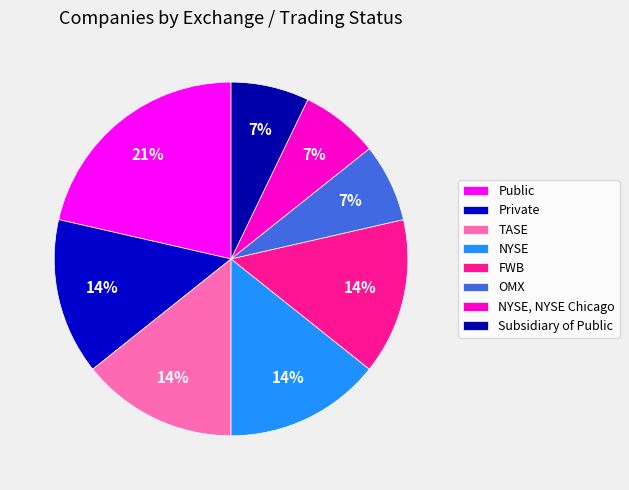

True or false: FWB accounts for 14% of the total.

True